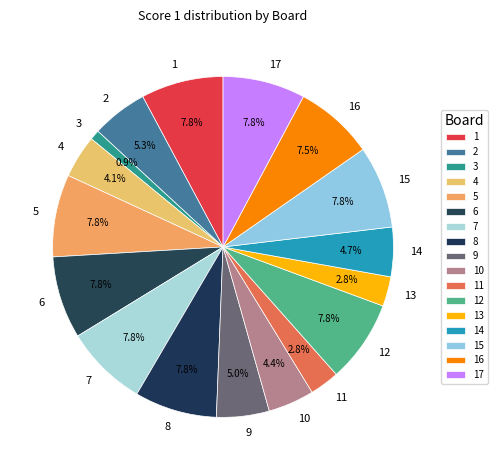

Which slice is the smallest?

3